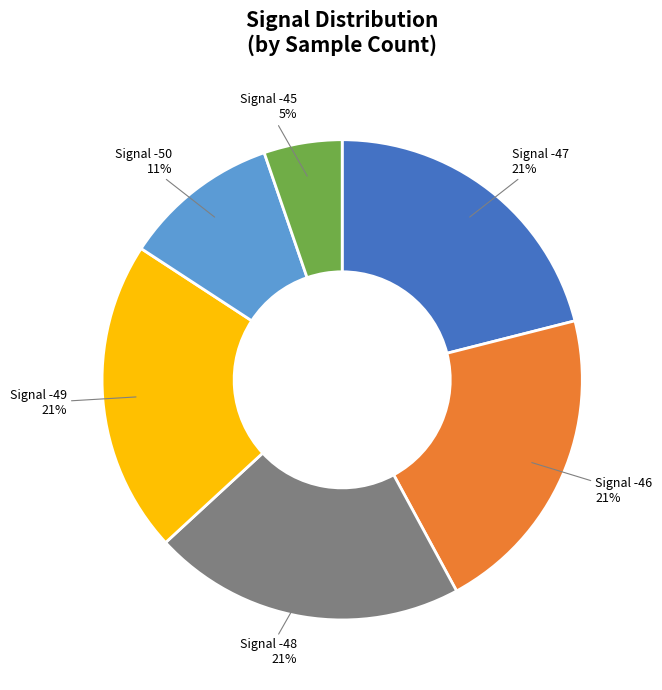

Is there any slice that represents more than half of the pie?

No